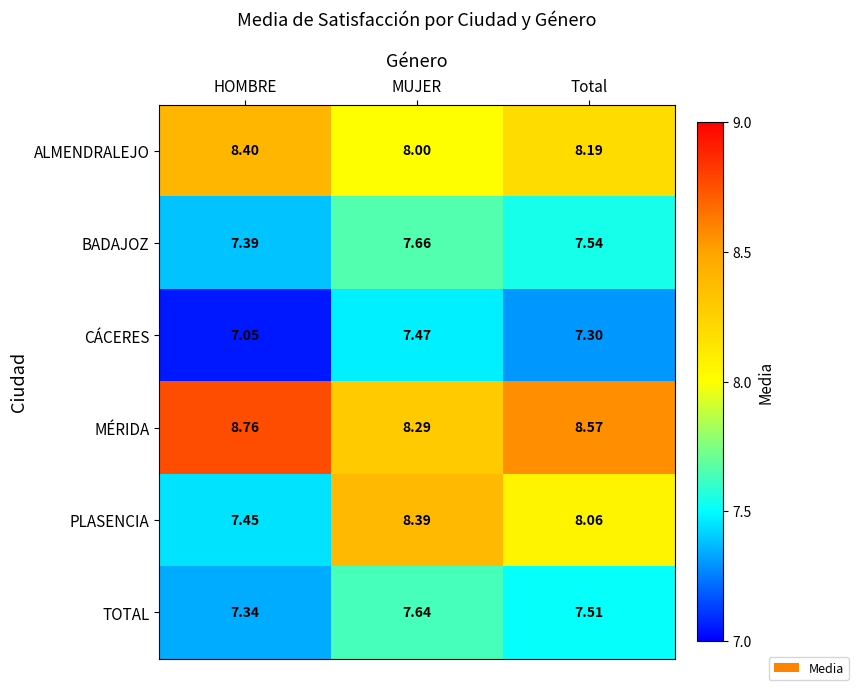

Which series changed the most between HOMBRE and Total?

PLASENCIA